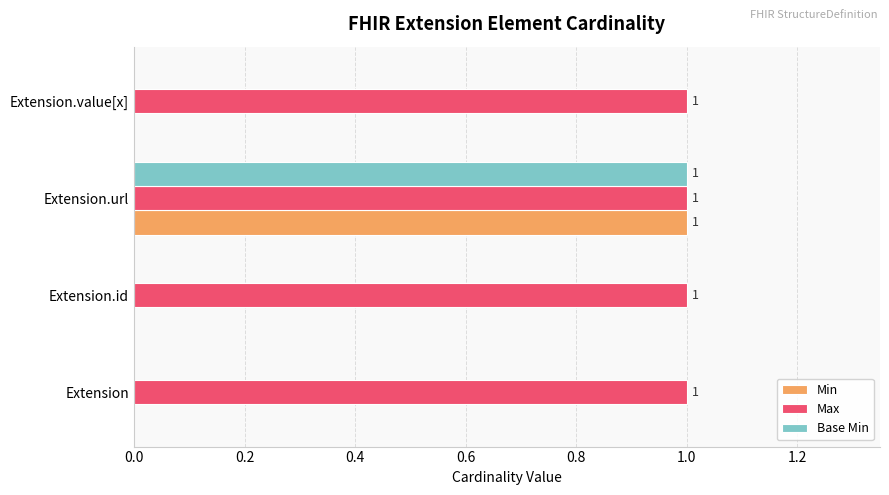

At which category is the sum across all series the highest?

Extension.url